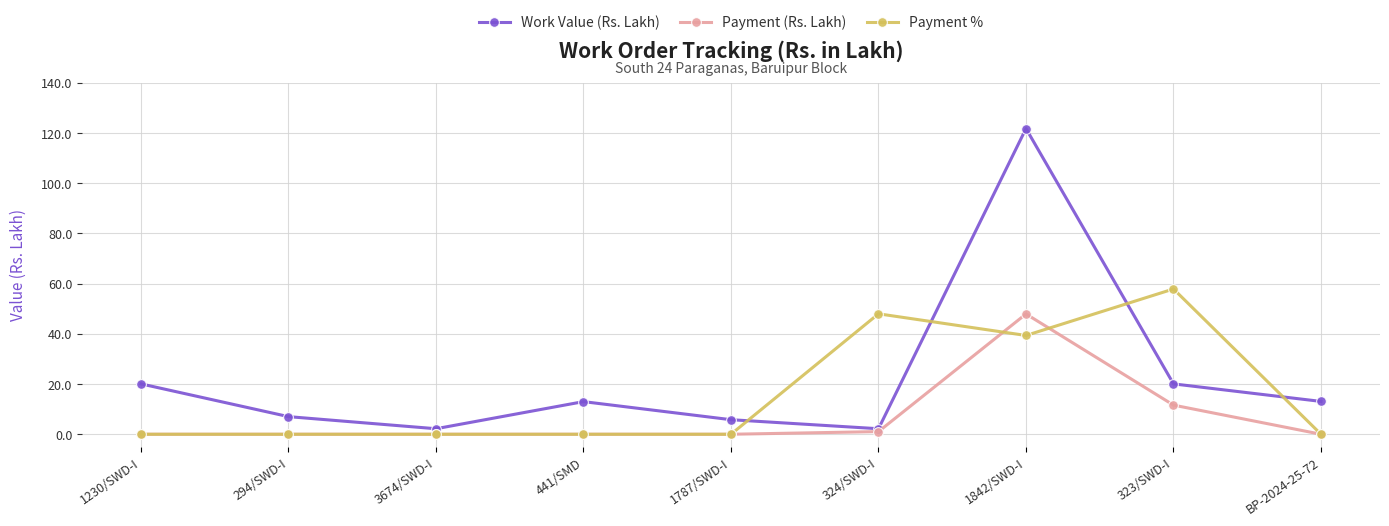

How many distinct data groups are displayed?

3